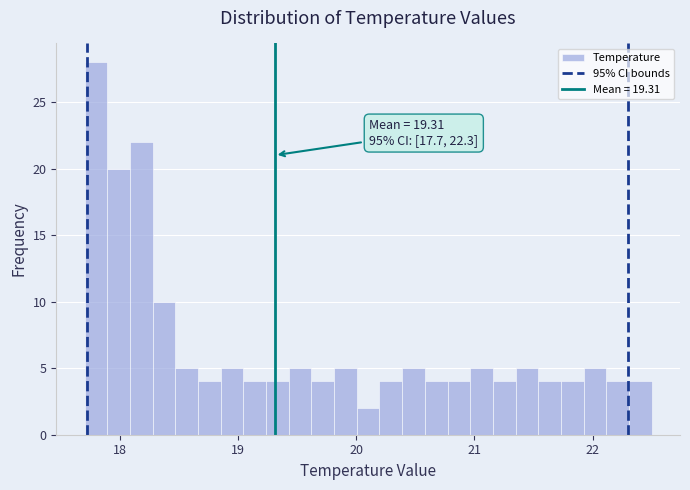

Read against the x-axis, roughly where is the centre of the tallest bar?

17.8